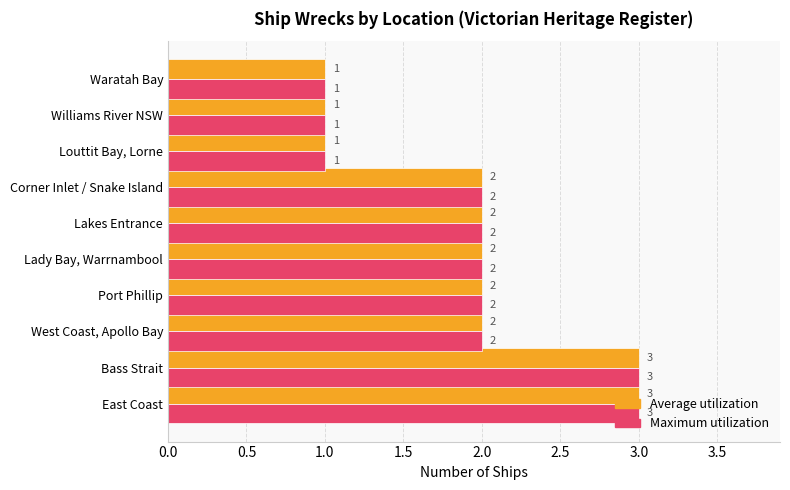

What is the difference between the maximum and minimum values in the Average utilization series?

2